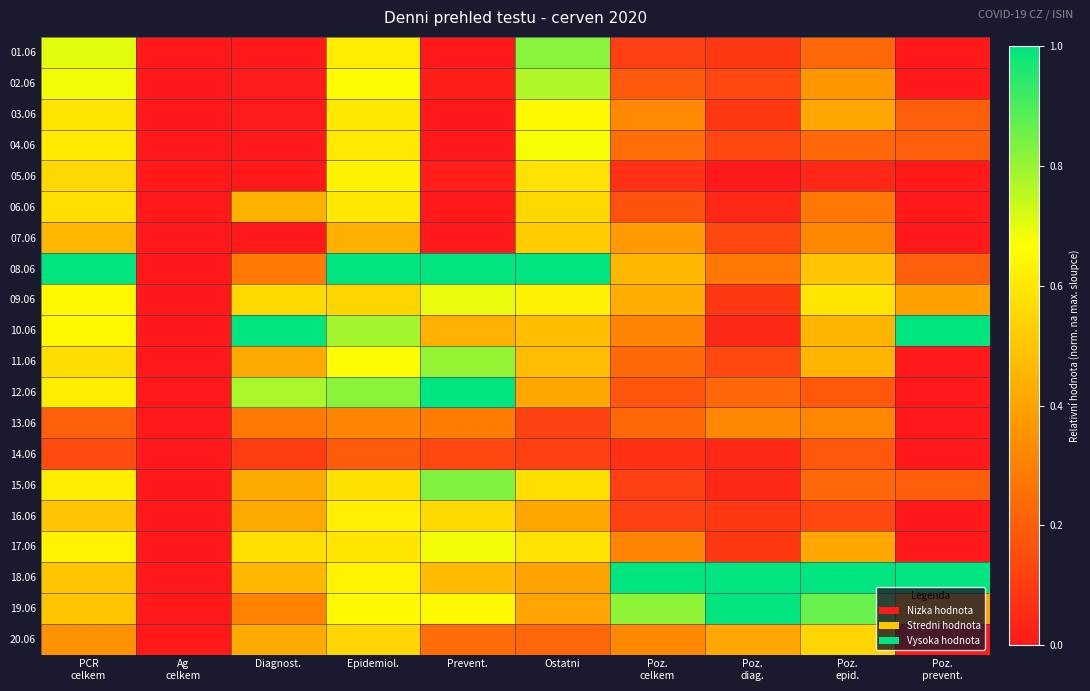

Rank the series by their maximum value, from lowest to highest.

14.06, 13.06, 07.06, 20.06, 06.06, 16.06, 05.06, 03.06, 04.06, 17.06, 09.06, 02.06, 11.06, 01.06, 15.06, 08.06, 10.06, 12.06, 18.06, 19.06